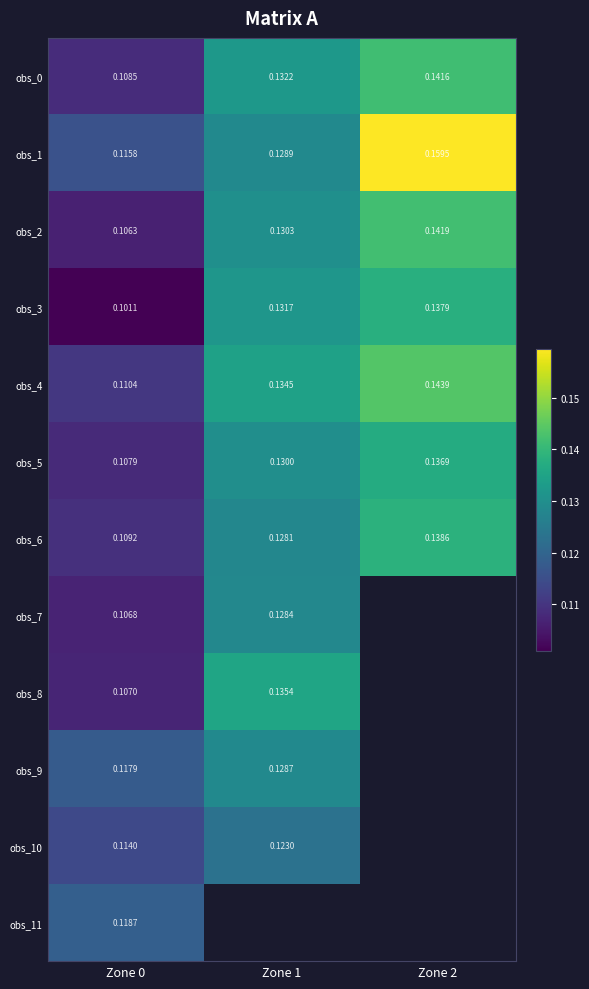

Which series has the largest range (max minus min)?

obs_1